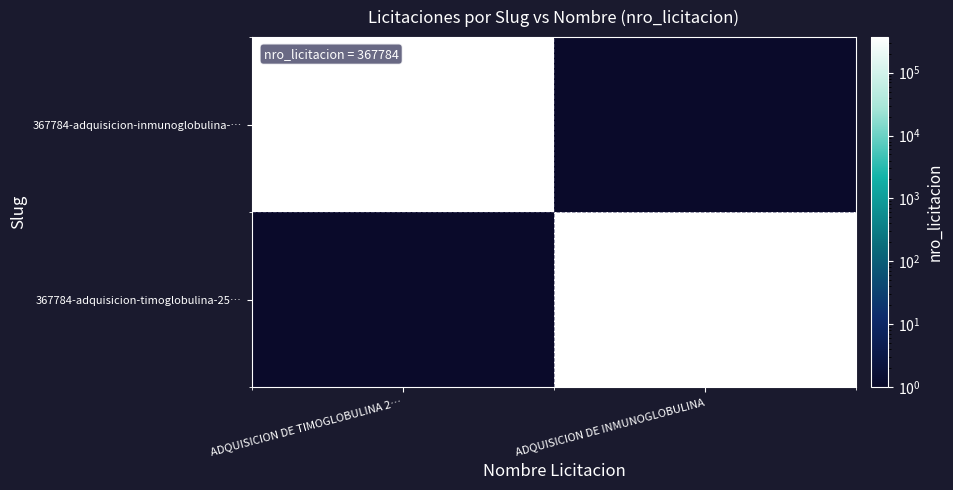

The 367784-adquisicion-inmunoglobulina-… series shows 572145 at ADQUISICION DE TIMOGLOBULINA 2…. True or false?

False